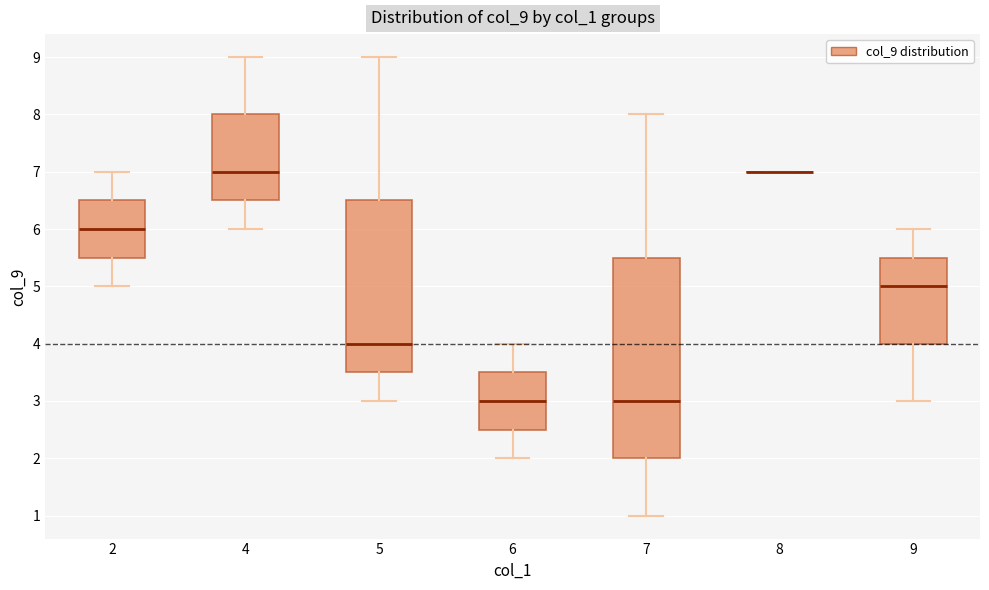

Which box is the tallest, from its lower edge to its upper edge?

7